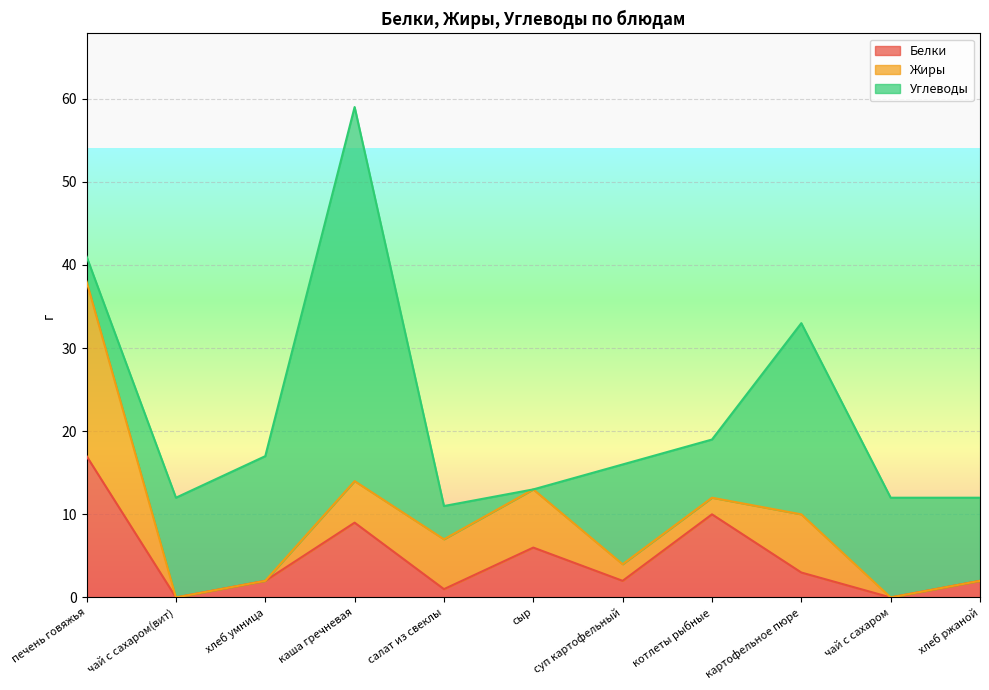

What is the label of the 2nd point from the left?

чай с сахаром(вит)